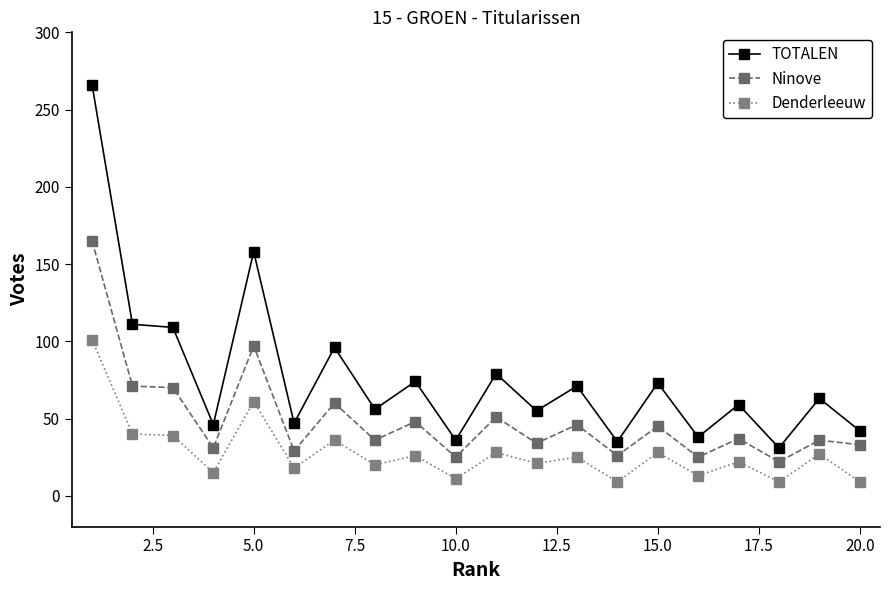

What is the sum of all TOTALEN values?

1545